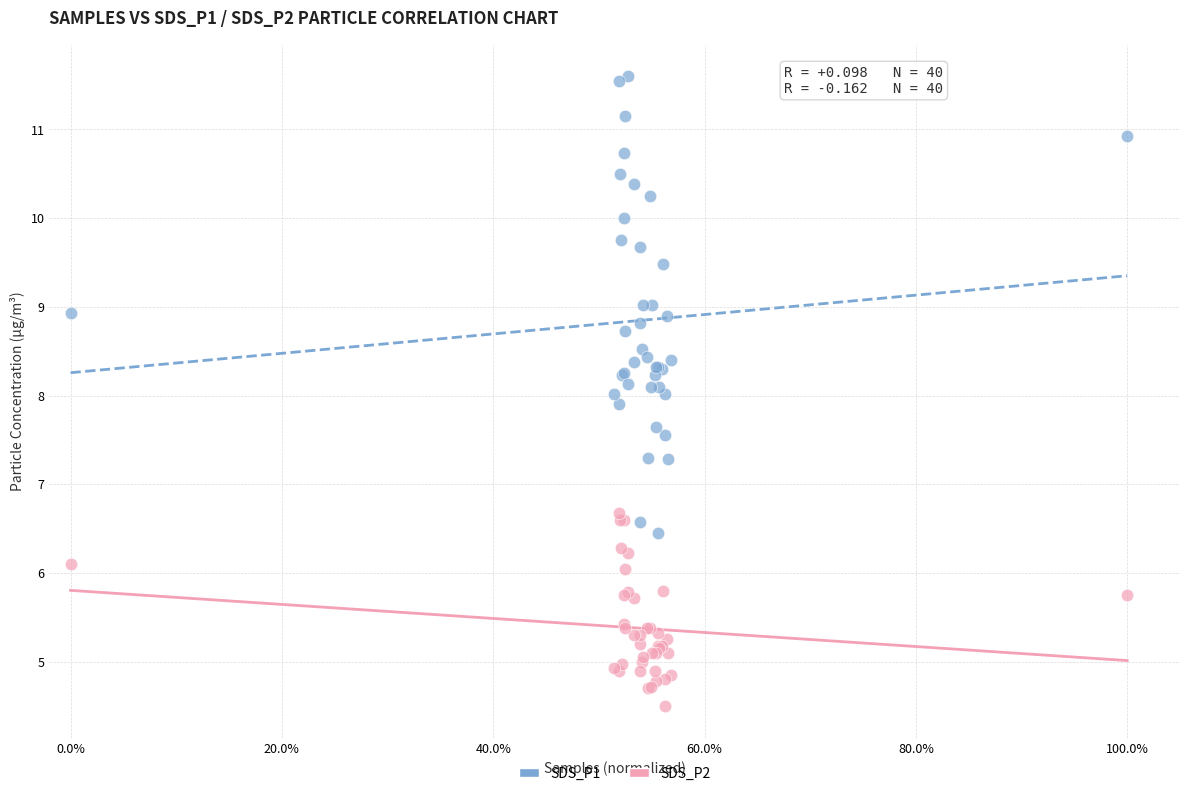

Which series has the largest Y range (max minus min)?

SDS_P1